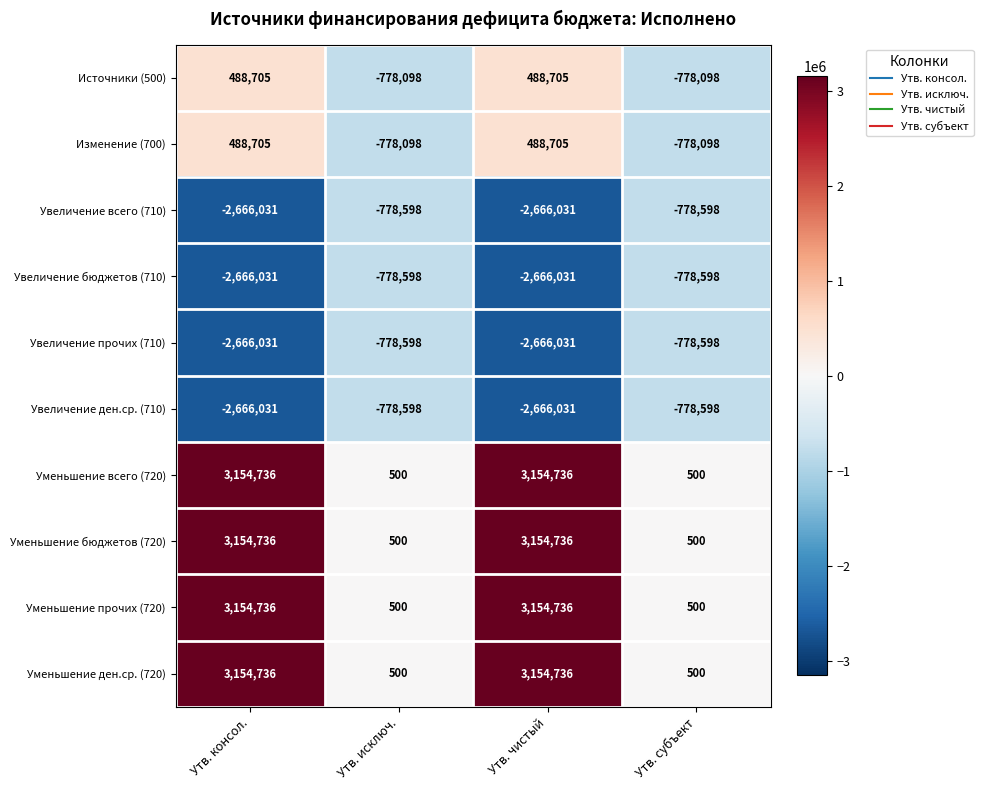

What is the sum of all Уменьшение ден.ср. (720) values?

6310472